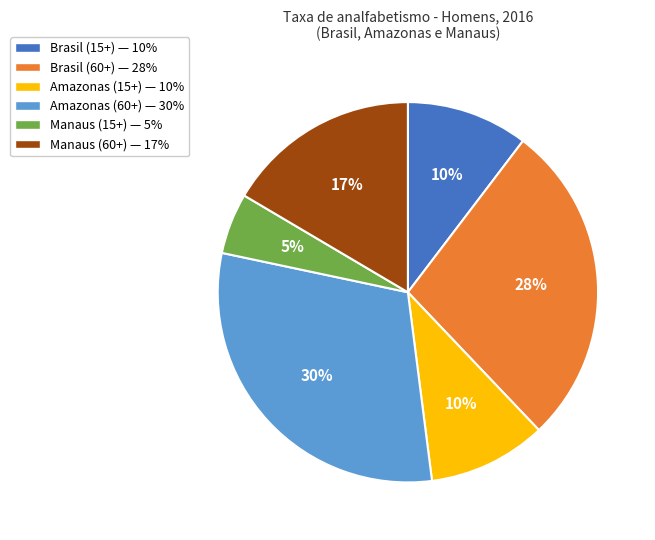

Is Brasil (60+) the majority of the pie?

No